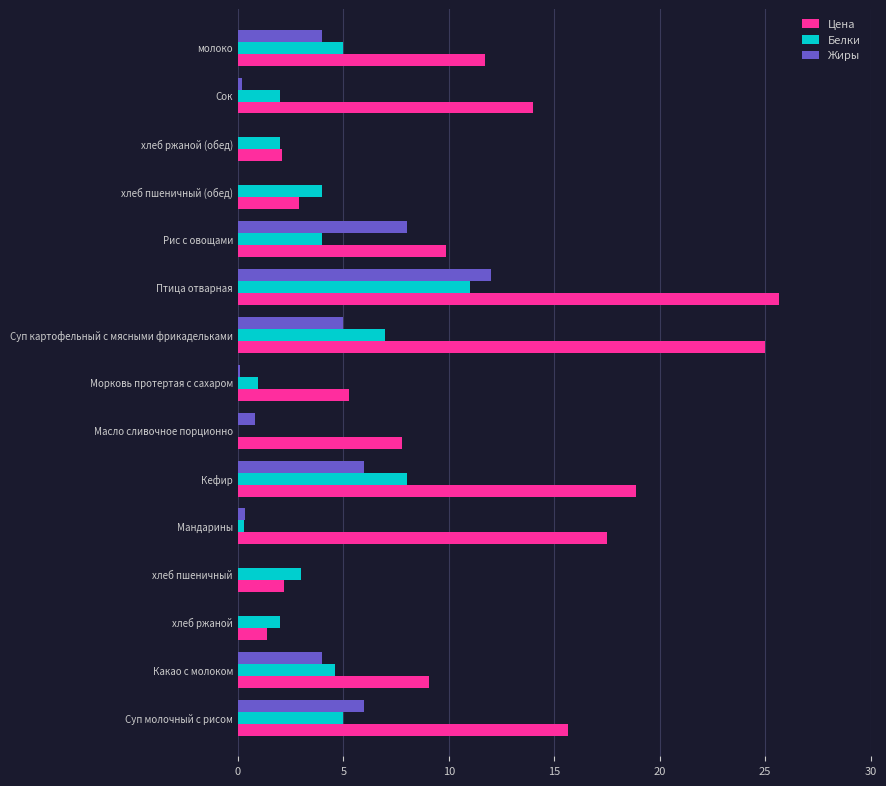

At which category does the chart reach its peak across all series?

Птица отварная